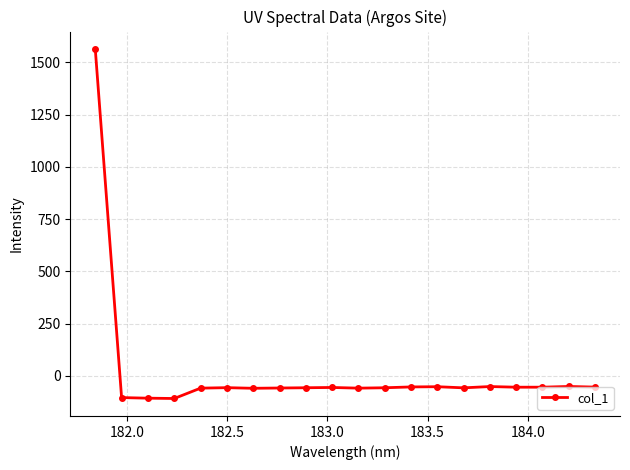

What is the value of the 13th point from the left?

-52.8